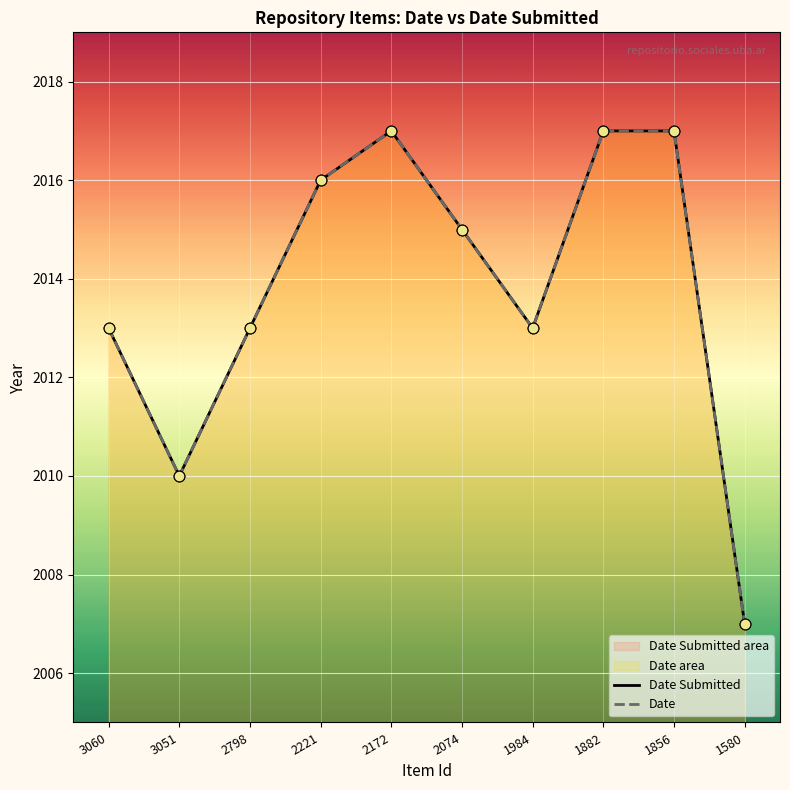

At how many categories does at least one series exceed 2013?

5